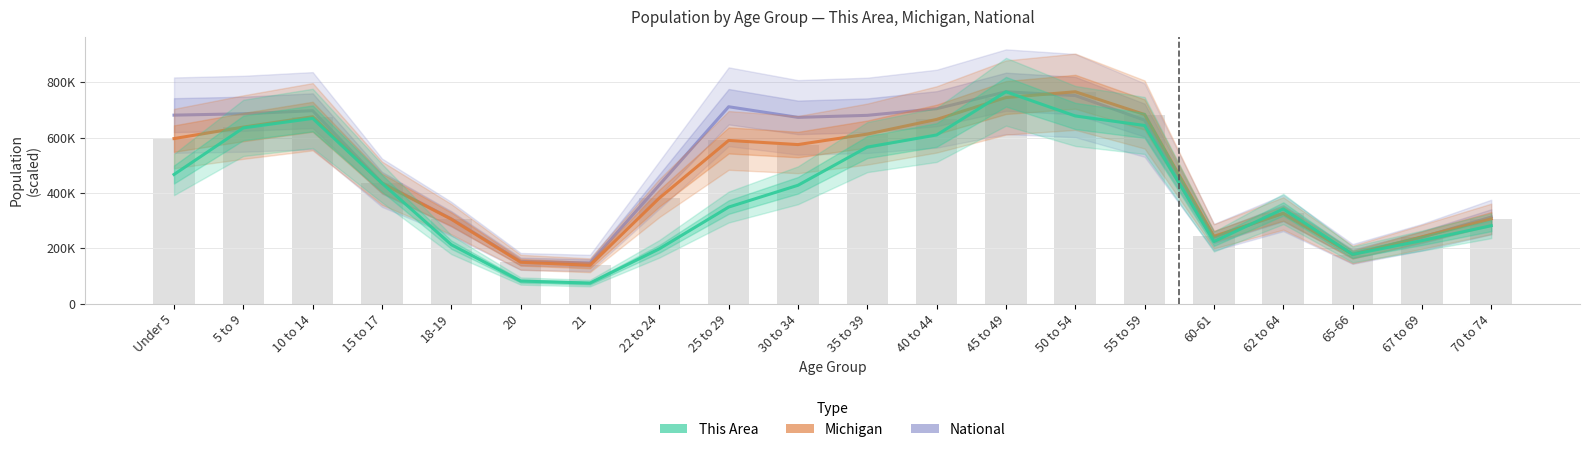

Reading left to right, what are all the values shown in this chart?

National: 680939.3	685904.3	696978.5	436656.8	306270.2	152329.0	146772.8	428510.4	711292.6	672874.4	680207.2	704184.2	765452.0	751616.2	662853.3	239786.6	327105.1	179321.1	239841.7	312744.7
Michigan: 596286.0	637784.0	675216.0	434782.0	304817.0	149350.0	138484.0	381238.0	589583.0	574566.0	612493.0	665481.0	744581.0	765452.0	683186.0	243067.0	325744.0	177313.0	241312.0	306084.0
This Area: 466542.0	634847.2	669181.4	434900.6	212737.8	81459.7	74054.3	197926.9	348728.4	427495.2	565505.4	609264.8	765452.0	677933.3	643599.0	224182.5	341996.1	177730.3	227548.6	281406.3